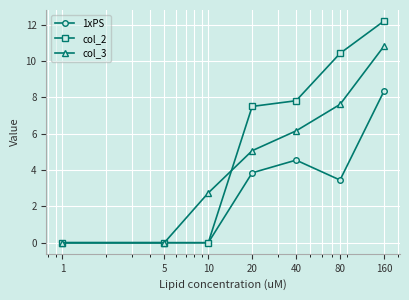

List the series in order of their peak value, lowest first.

1xPS, col_3, col_2